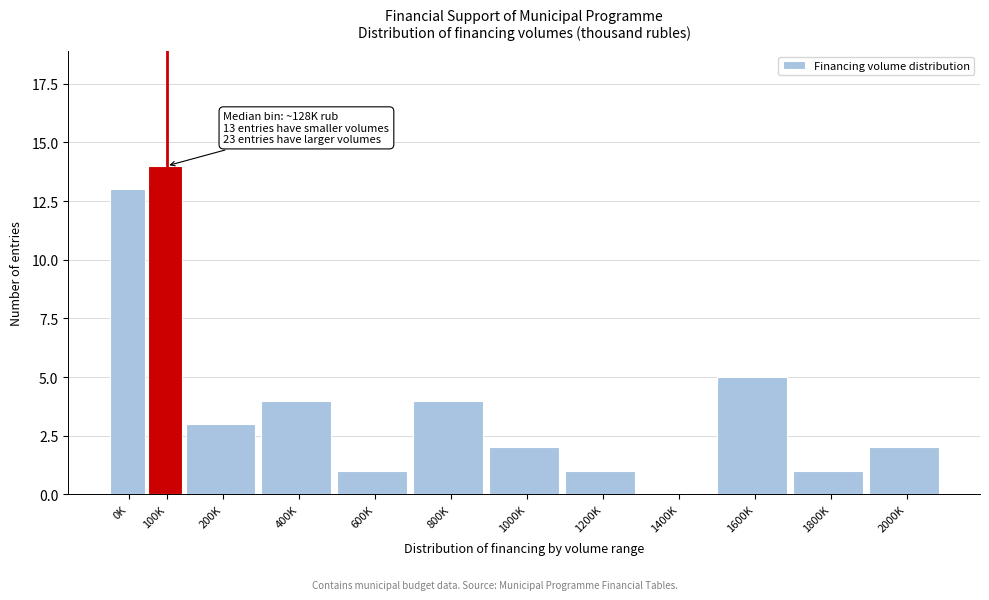

Reading right to left, extract all data points from this chart.

2000K=2	1800K=1	1600K=5	1400K=0	1200K=1	1000K=2	800K=4	600K=1	400K=4	200K=3	100K=14	0K=13